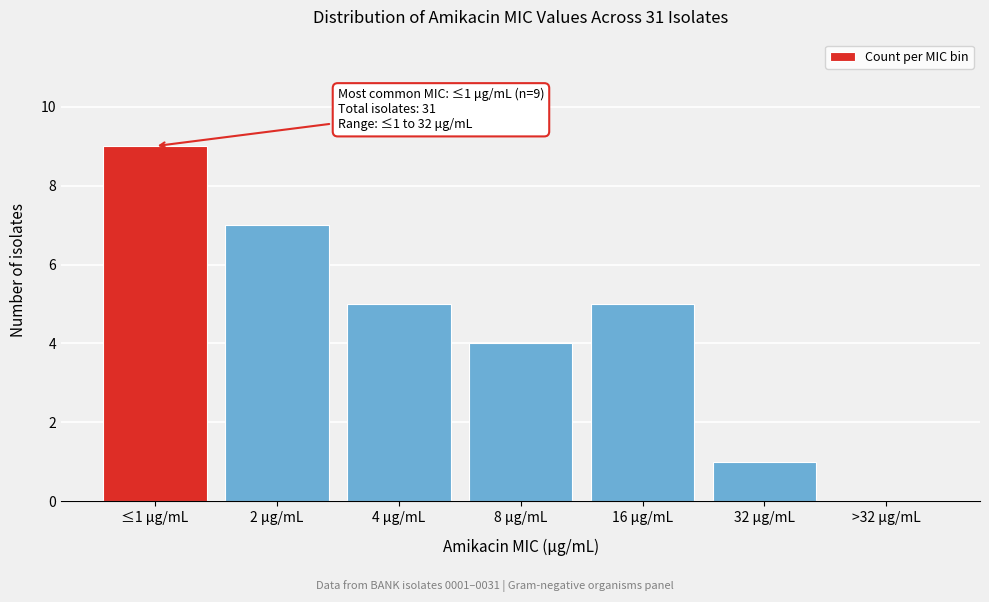

Reading left to right, extract all data points from this chart.

≤1 μg/mL=9	2 μg/mL=7	4 μg/mL=5	8 μg/mL=4	16 μg/mL=5	32 μg/mL=1	>32 μg/mL=0